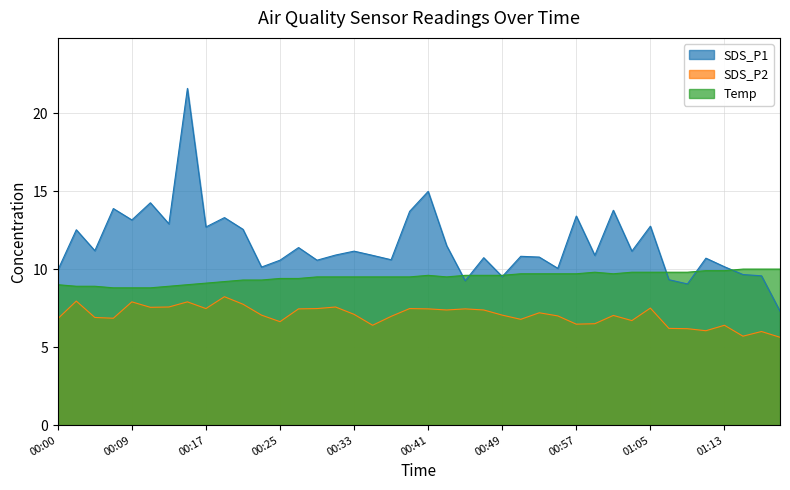

Which series has the largest range (max minus min)?

SDS_P1